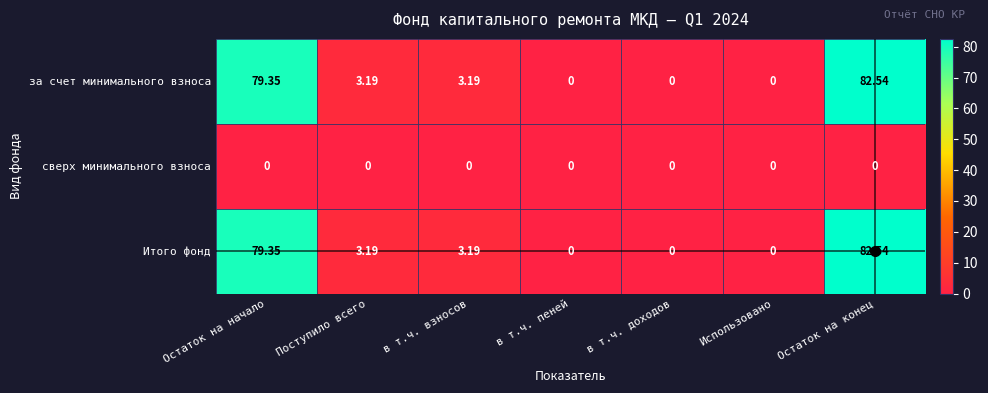

At how many categories does at least one series exceed 64?

2